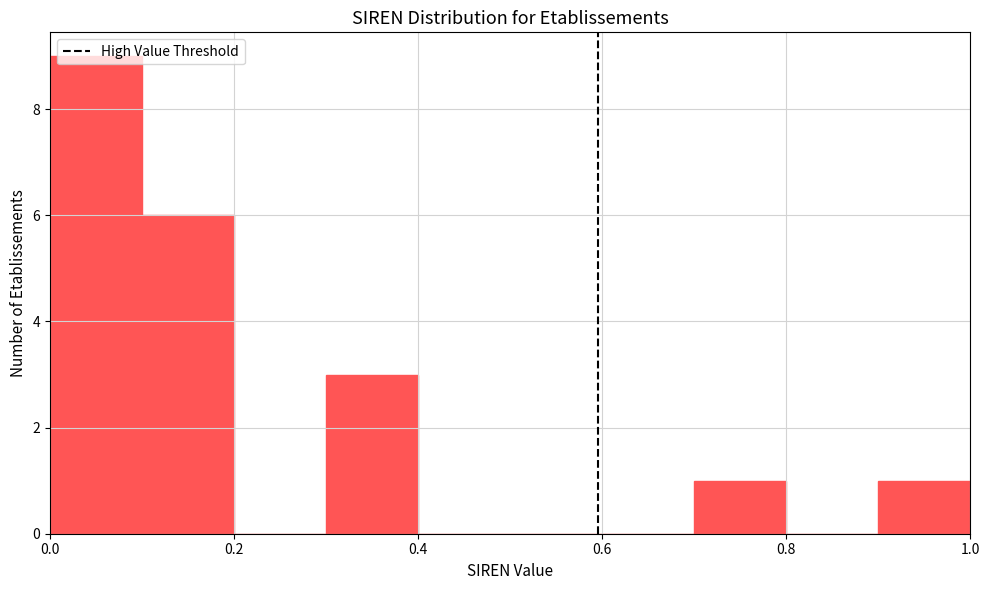

What is the height of the bar covering 0.0 to 0.1 on the x-axis? The values are not printed on the chart, so give them approximately, as read against the axis.

9